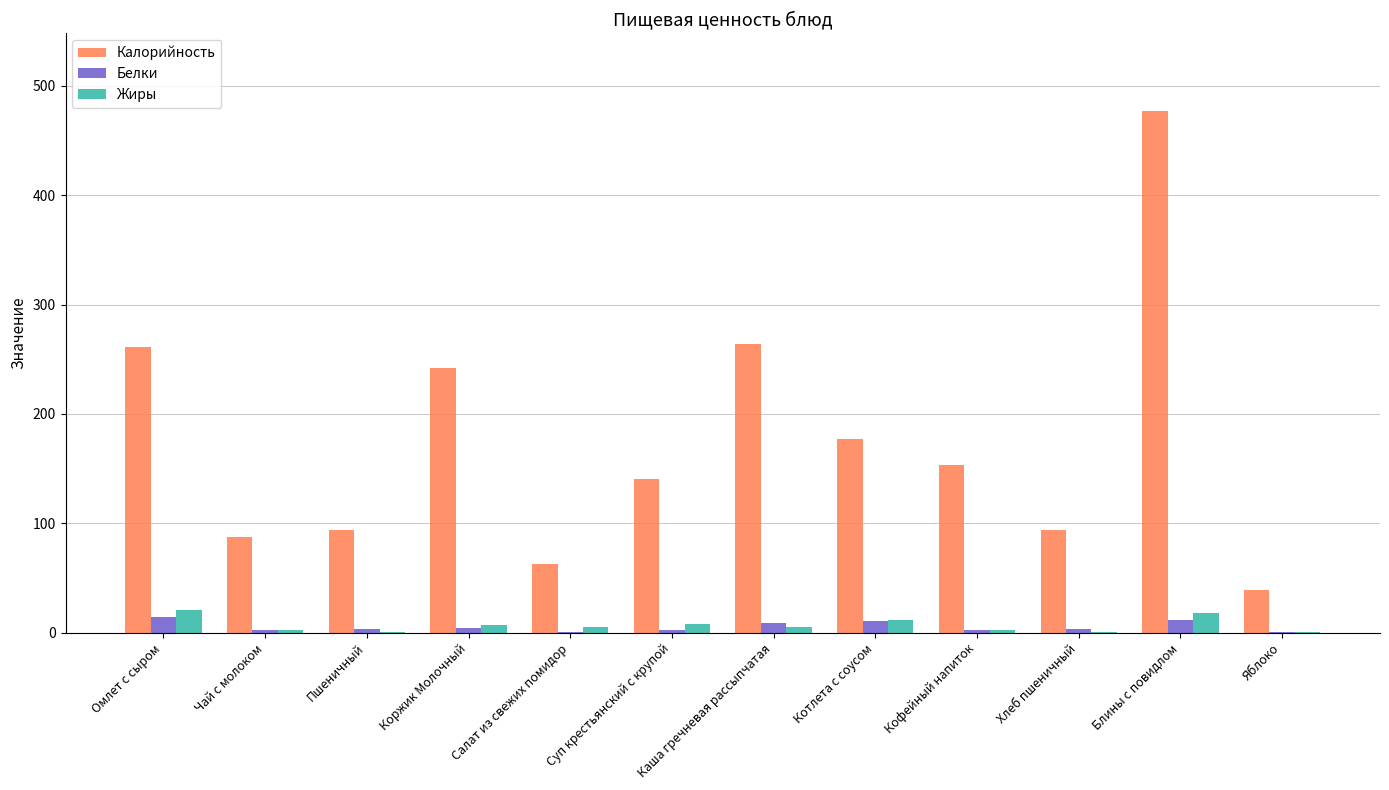

What is the sum of all Калорийность values?

2090.6